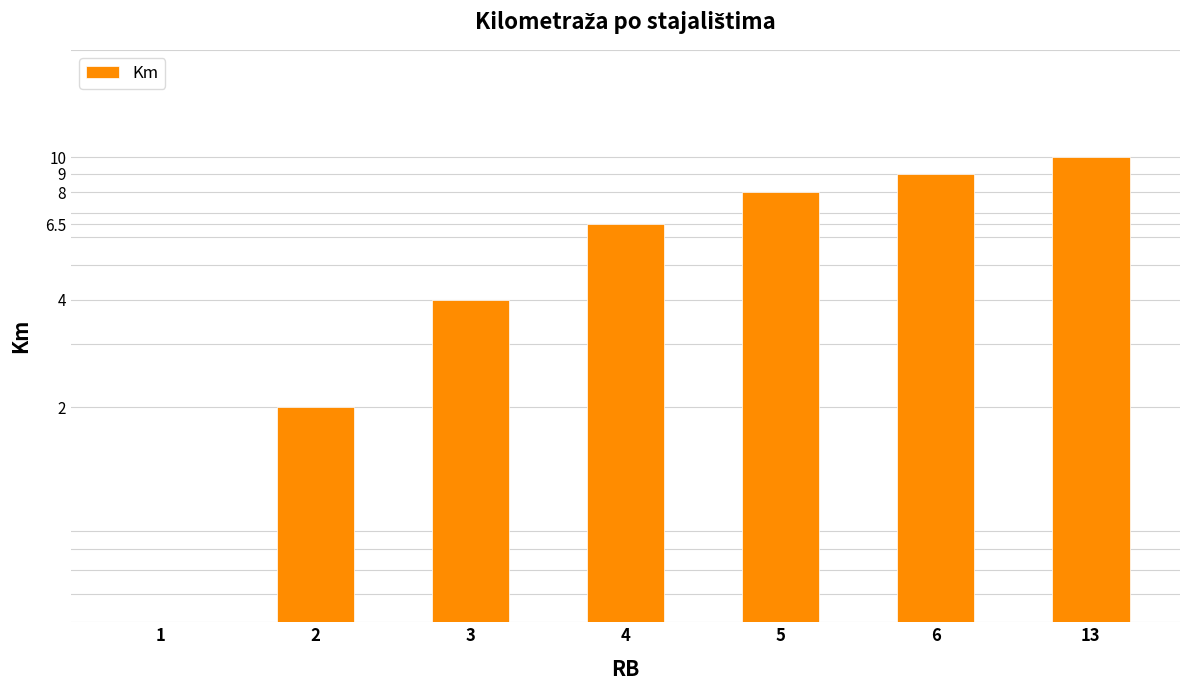

List the labels in order of value, smallest first.

1, 2, 3, 4, 5, 6, 13